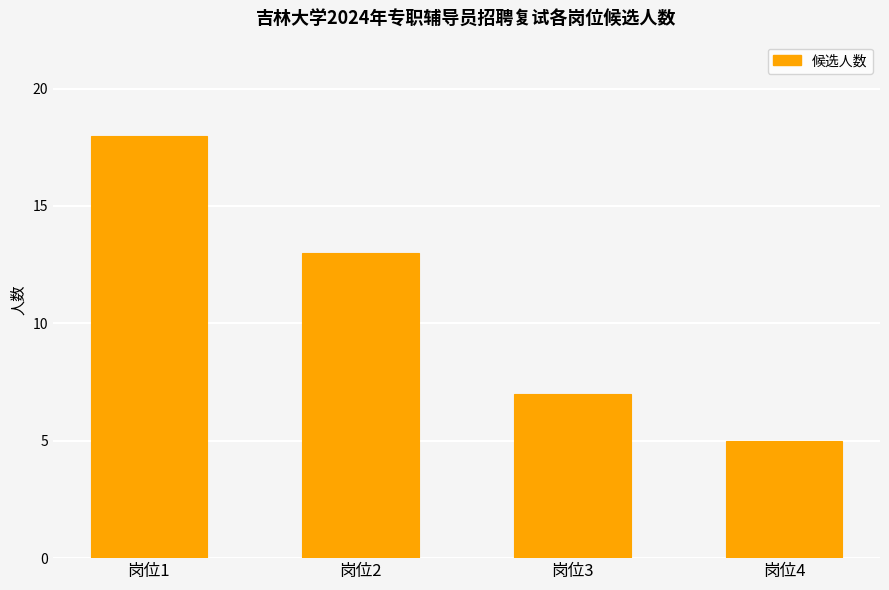

What is the ratio of the value at 岗位1 to the value at 岗位3?

2.6